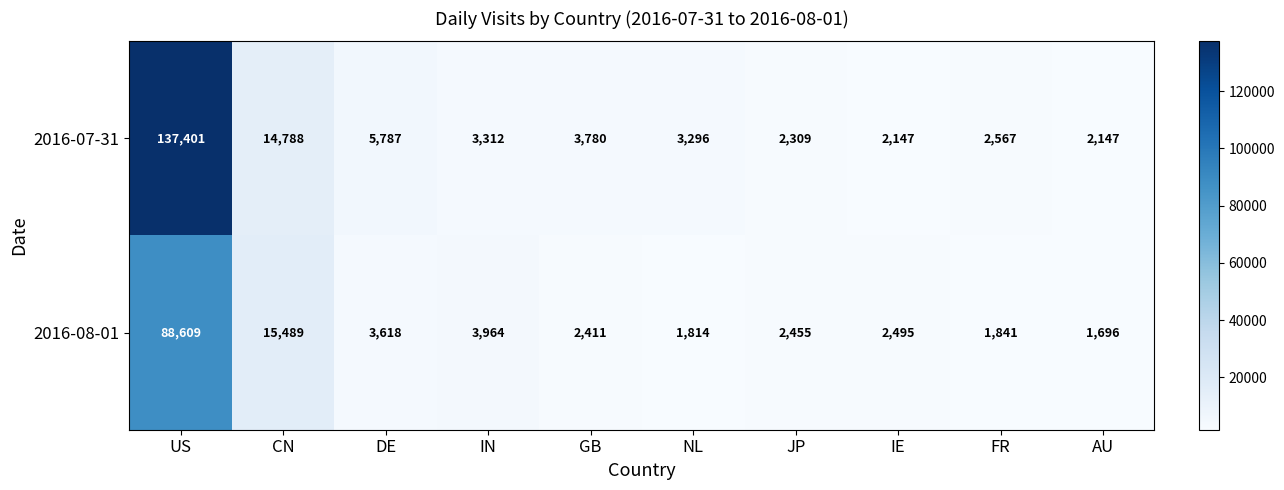

Reading left to right, what are all the values shown in this chart?

2016-07-31: US=137401	CN=14788	DE=5787	IN=3312	GB=3780	NL=3296	JP=2309	IE=2147	FR=2567	AU=2147
2016-08-01: US=88609	CN=15489	DE=3618	IN=3964	GB=2411	NL=1814	JP=2455	IE=2495	FR=1841	AU=1696